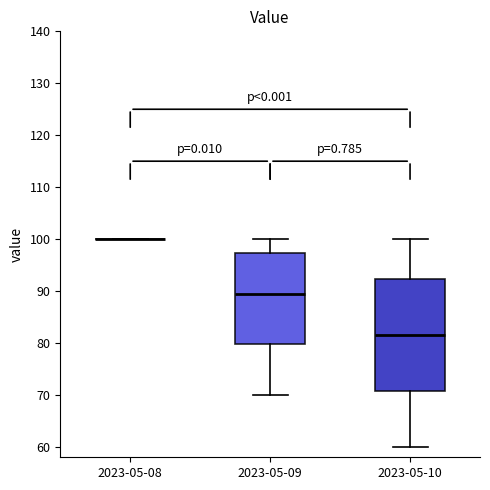

Reading left to right, read every box against the y-axis: the position of its median line, the range the box covers, and the ends of its whiskers. The values are not printed on the chart, so give them approximately, as read against the axis.

2023-05-08: box collapsed to a line at 100, whiskers 100 to 100
2023-05-09: median 90, box 80 to 97, whiskers 70 to 100
2023-05-10: median 82, box 71 to 92, whiskers 60 to 100